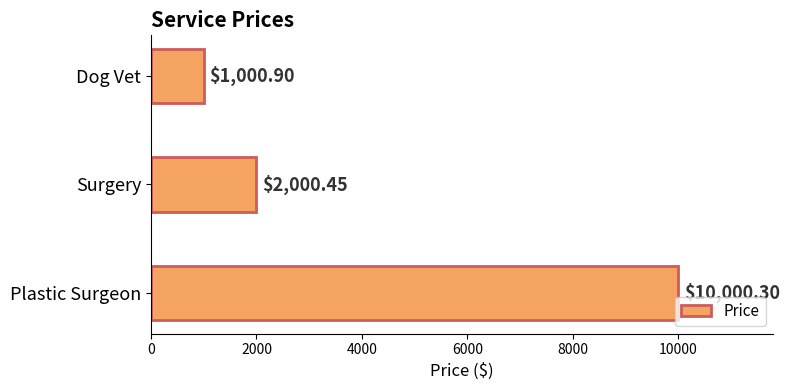

What is the difference between the maximum and minimum values?

8999.4